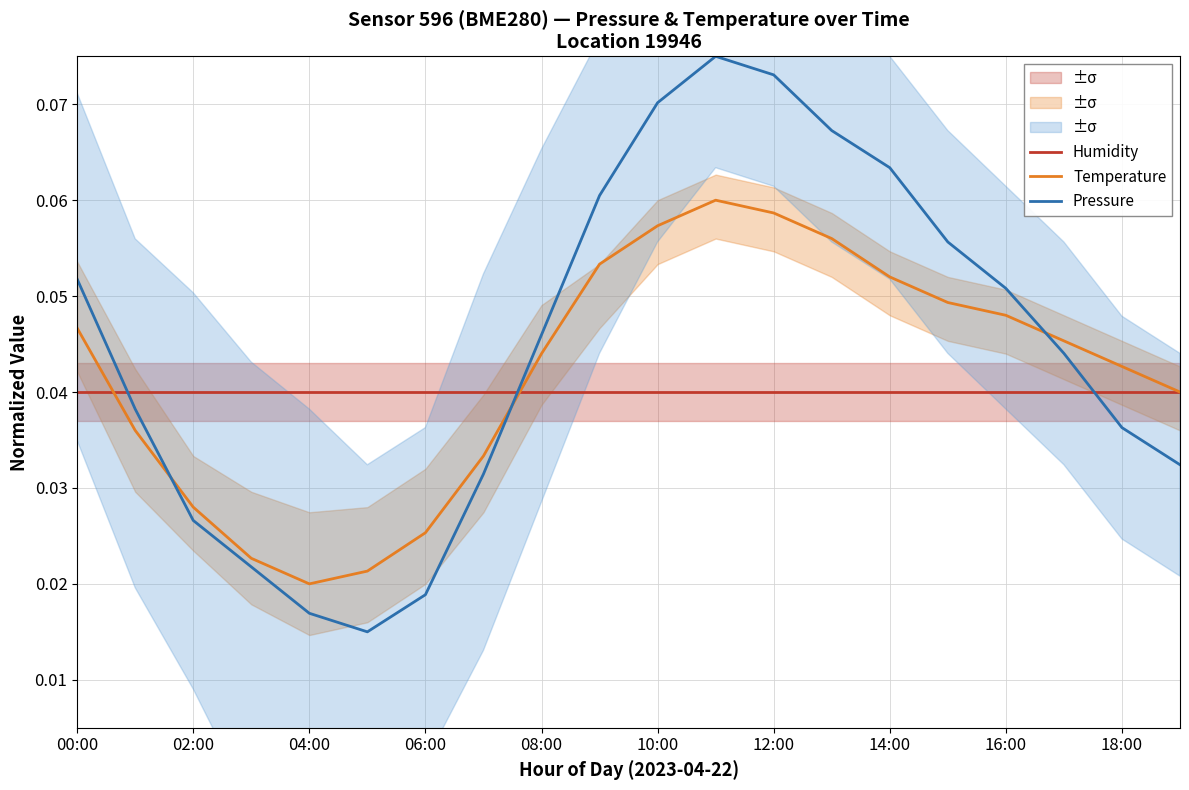

How many distinct data groups are displayed?

3